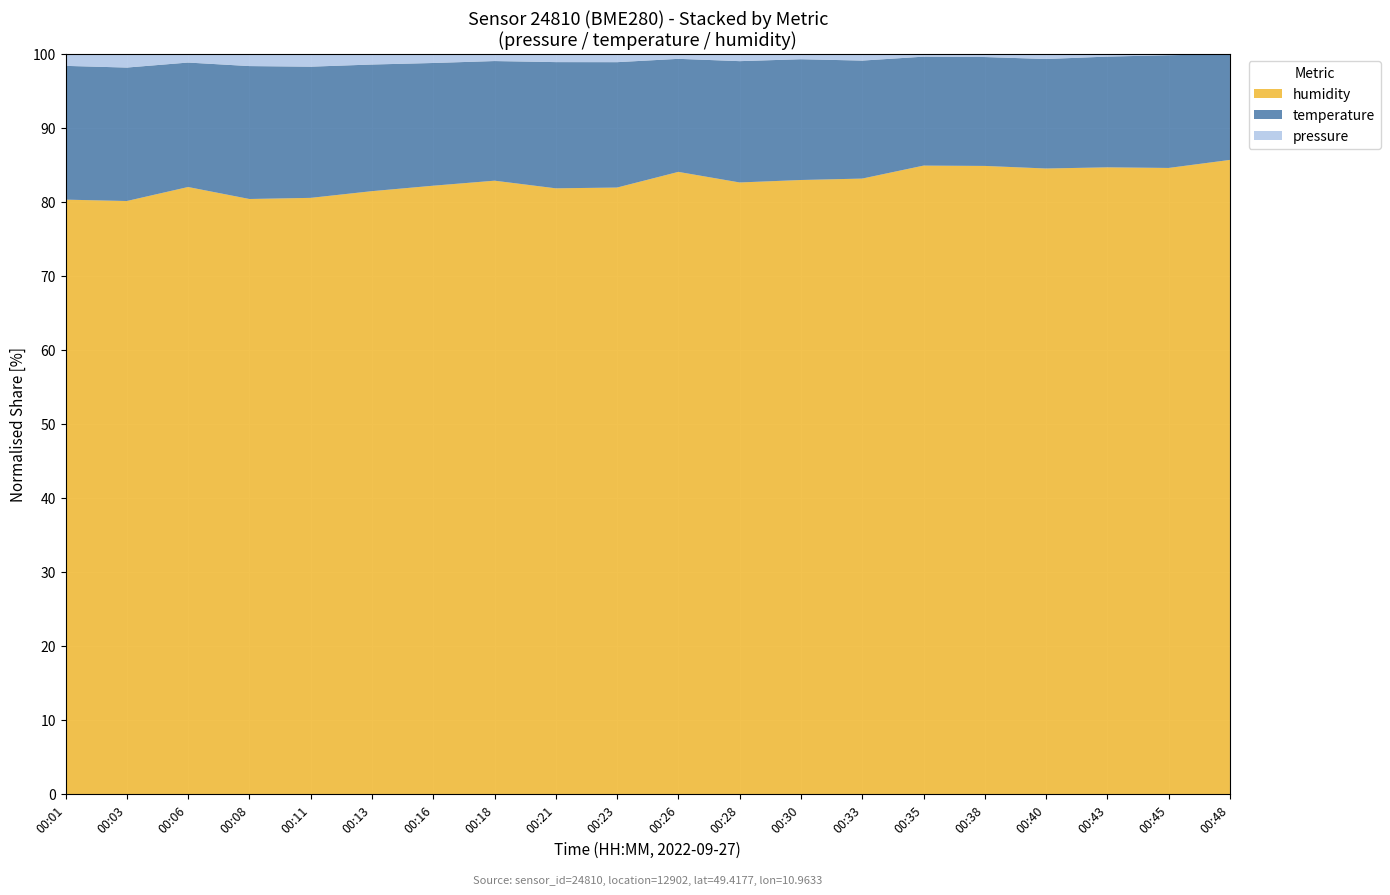

Is it true that humidity equals 81.5 at 00:13?

True